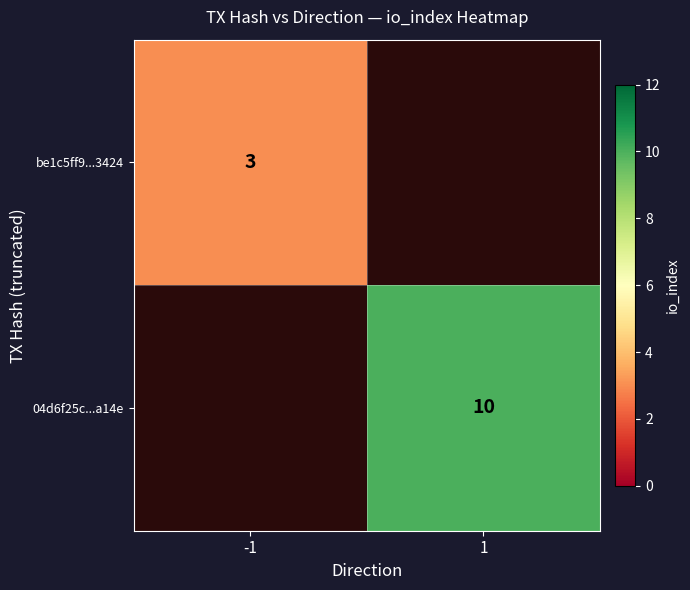

The be1c5ff9...3424 series shows 4 at -1. True or false?

False